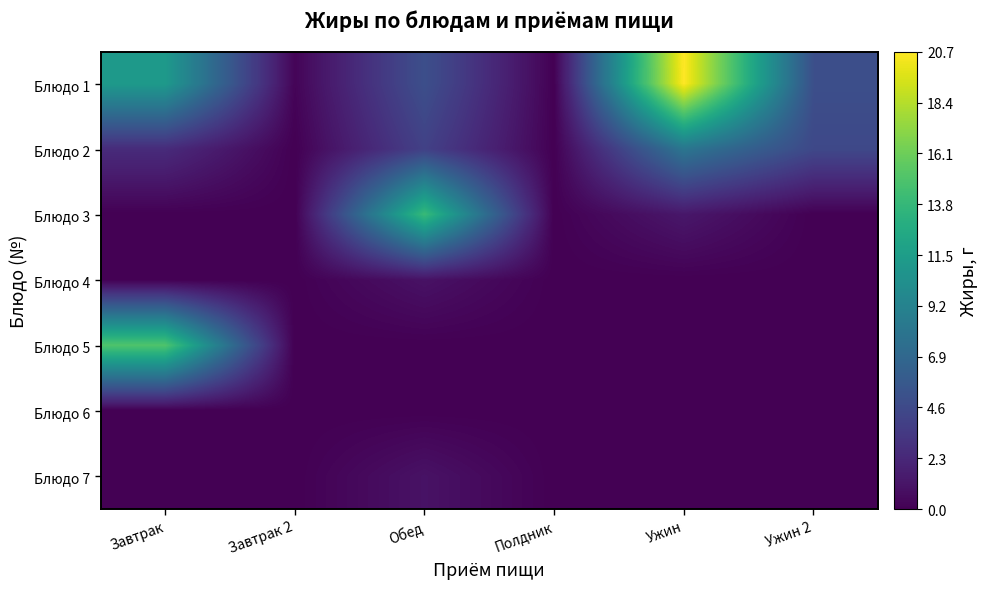

Reading left to right, what are all the values shown in this chart?

Блюдо 1: Завтрак=11.2	Завтрак 2=0.2	Обед=5.0	Полдник=0.0	Ужин=20.7	Ужин 2=5.0
Блюдо 2: Завтрак=2.5	Завтрак 2=0.0	Обед=4.0	Полдник=0.0	Ужин=8.1	Ужин 2=4.5
Блюдо 3: Завтрак=0.0	Завтрак 2=0.0	Обед=14.0	Полдник=0.0	Ужин=1.3	Ужин 2=0.0
Блюдо 4: Завтрак=0.0	Завтрак 2=0.0	Обед=1.0	Полдник=0.0	Ужин=0.0	Ужин 2=0.0
Блюдо 5: Завтрак=15.0	Завтрак 2=0.0	Обед=0.0	Полдник=0.0	Ужин=0.0	Ужин 2=0.0
Блюдо 6: Завтрак=0.0	Завтрак 2=0.0	Обед=0.0	Полдник=0.0	Ужин=0.0	Ужин 2=0.0
Блюдо 7: Завтрак=0.0	Завтрак 2=0.0	Обед=1.0	Полдник=0.0	Ужин=0.0	Ужин 2=0.0